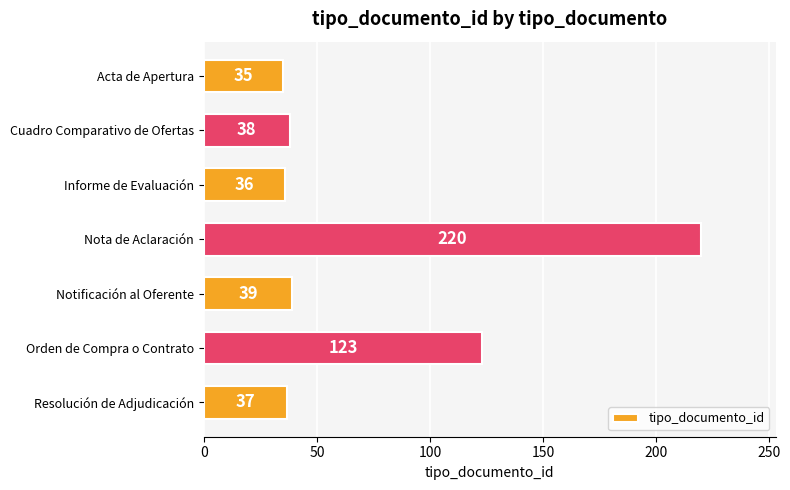

What value does the data have at Informe de Evaluación, to the nearest 10?

40